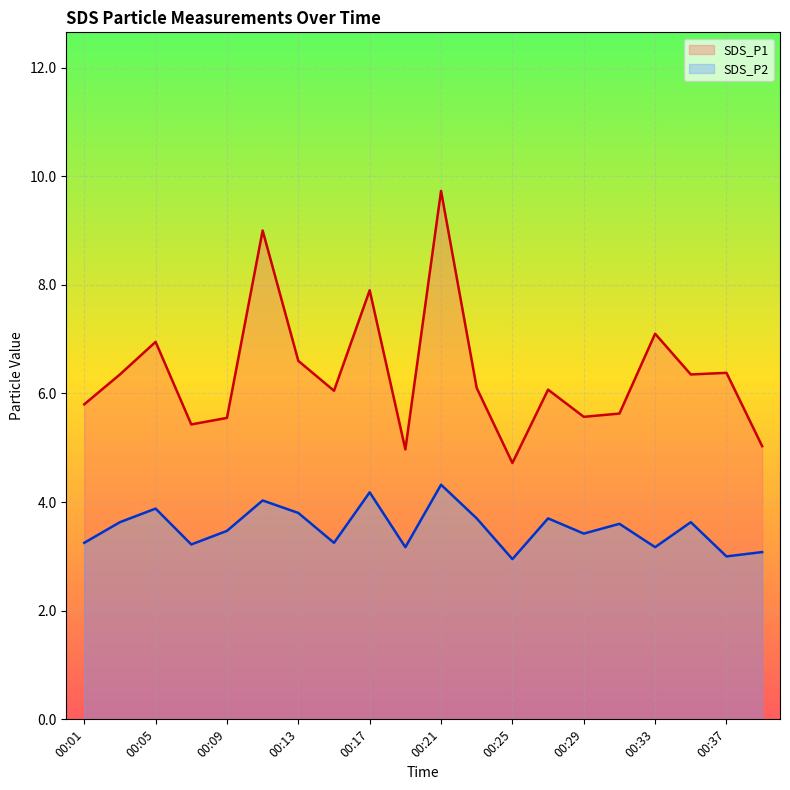

At which label does SDS_P2 first exceed 3?

00:01